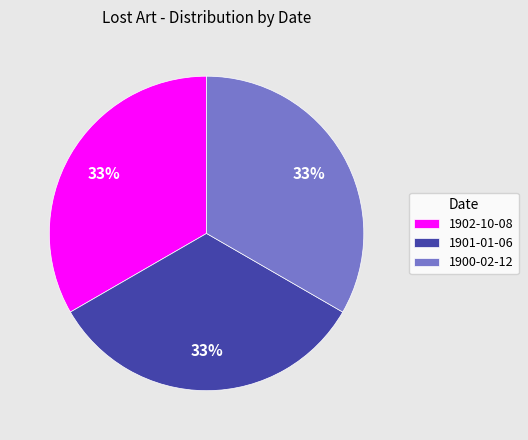

What is the ratio of the value at 1900-02-12 to the value at 1901-01-06?

1.0